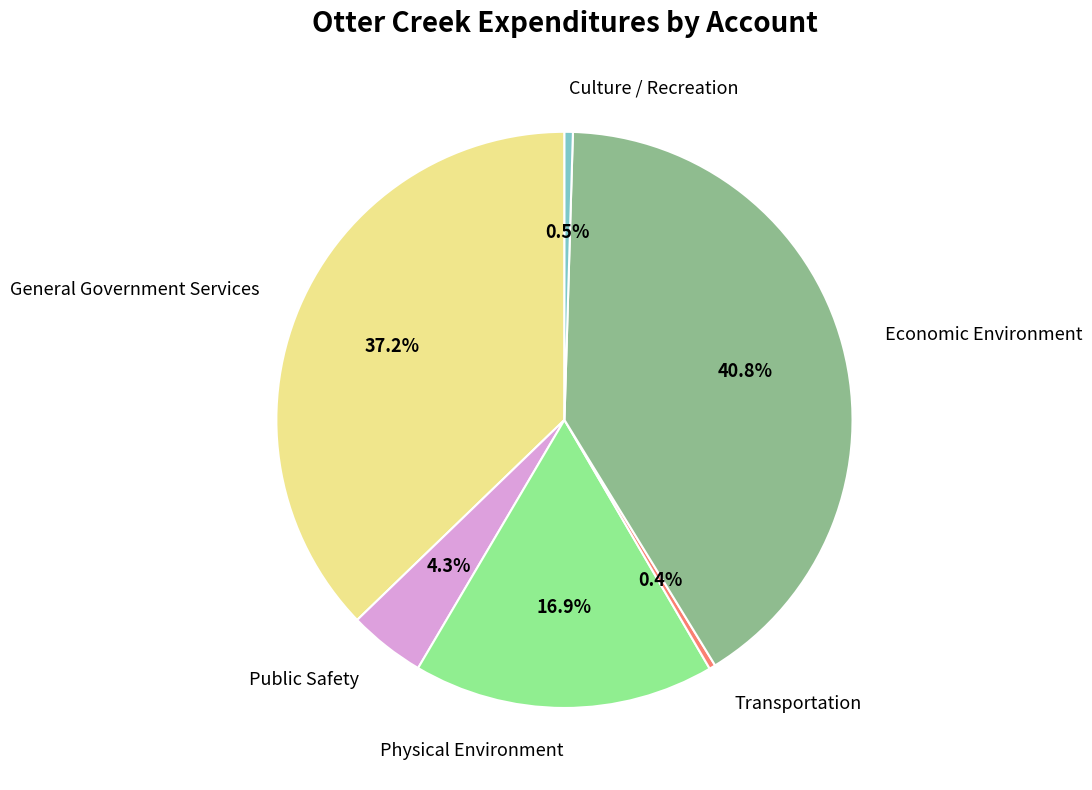

Do General Government Services and Physical Environment together represent more than half of the pie?

Yes